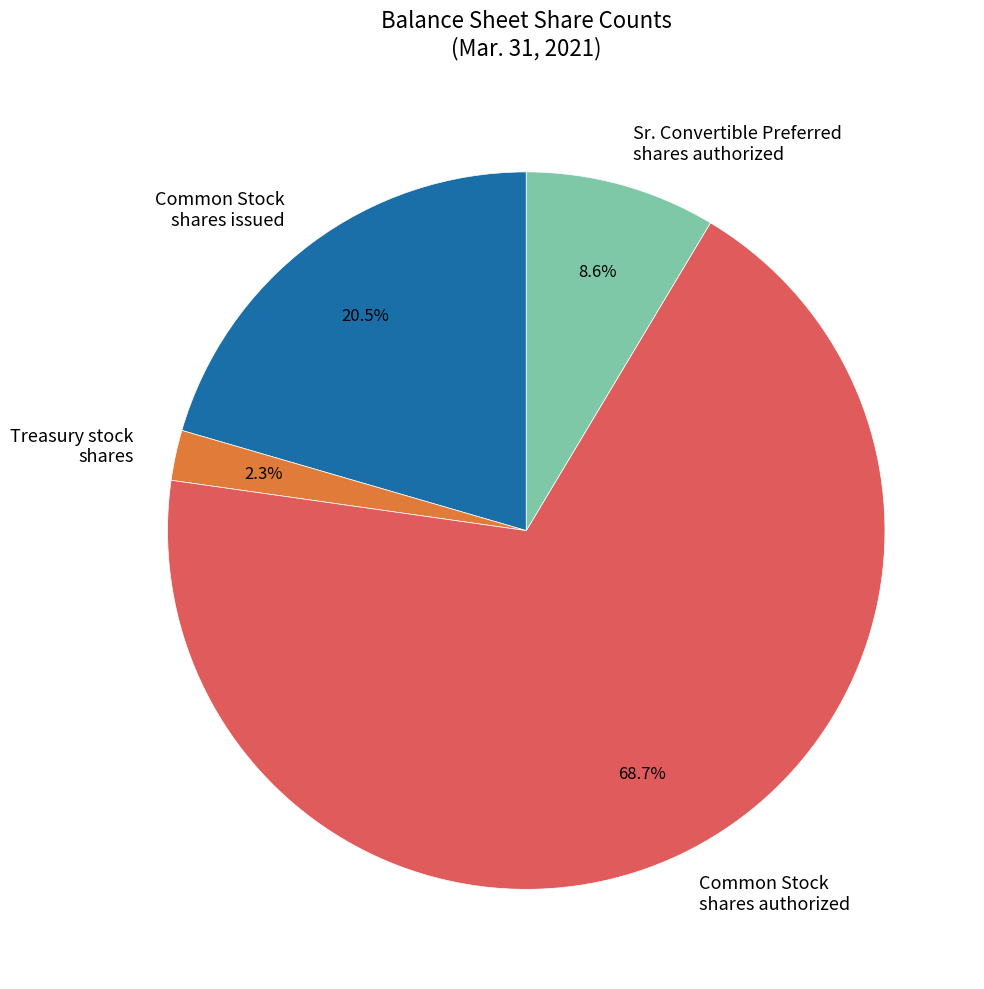

Combined, what portion of the pie is Common Stock shares authorized and Treasury stock shares?

70.9%